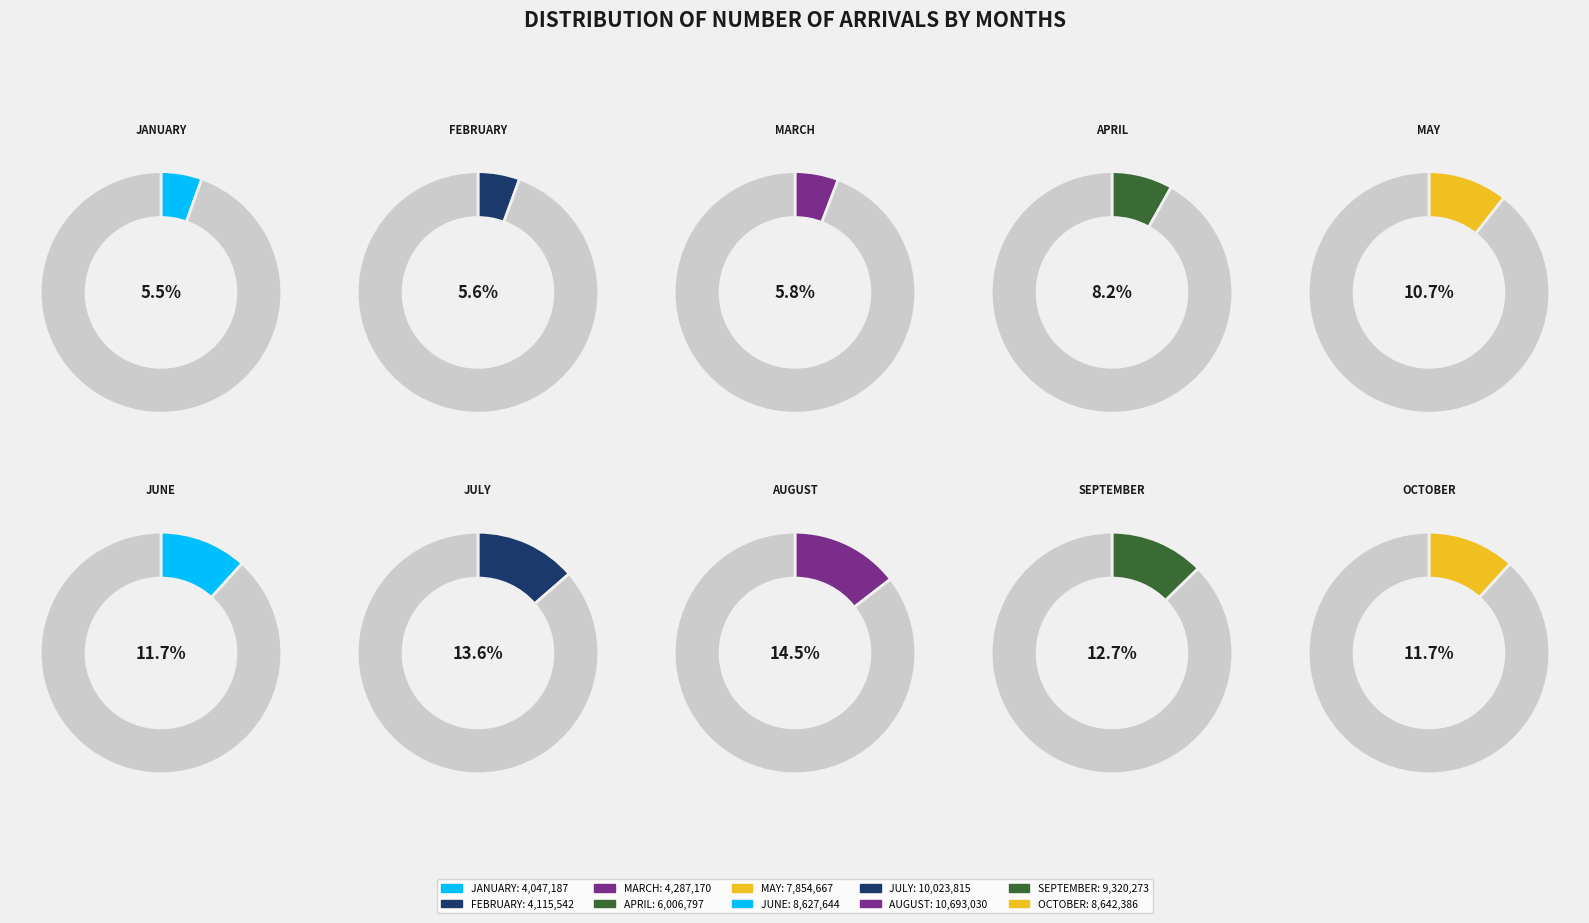

How many segments does this pie chart have?

10